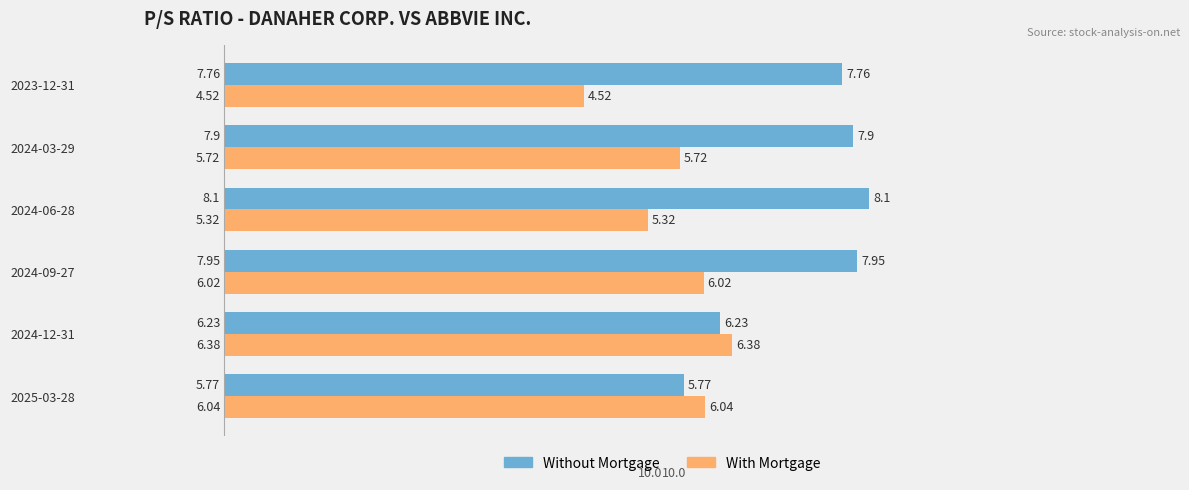

At which label does Without Mortgage reach its peak?

2024-06-28